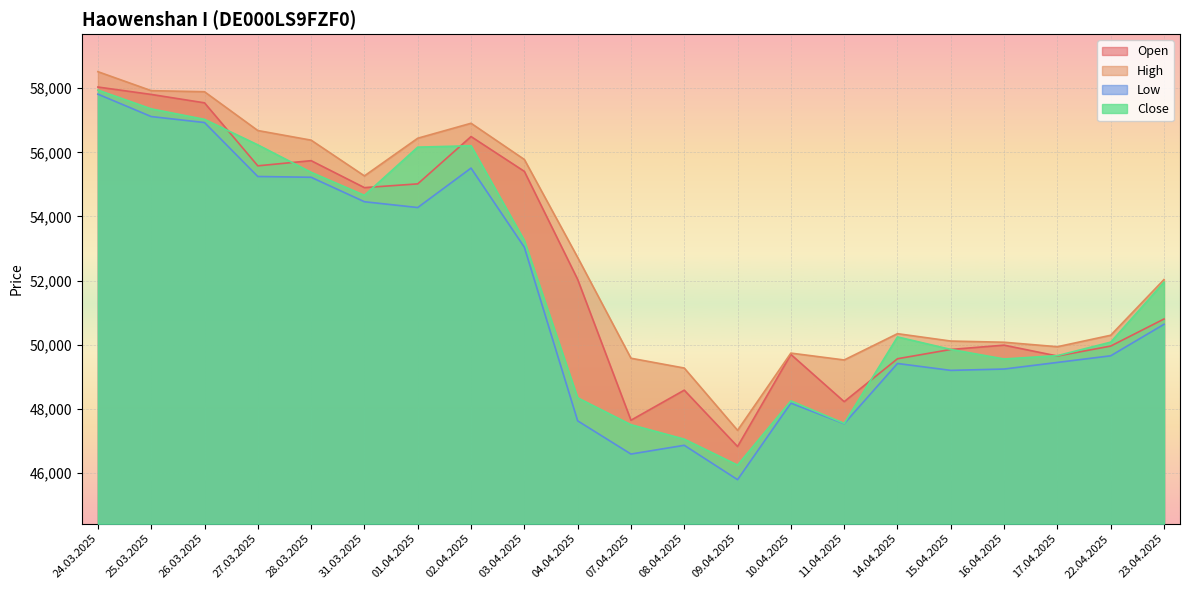

Where does the Low series first go above 49652?

24.03.2025